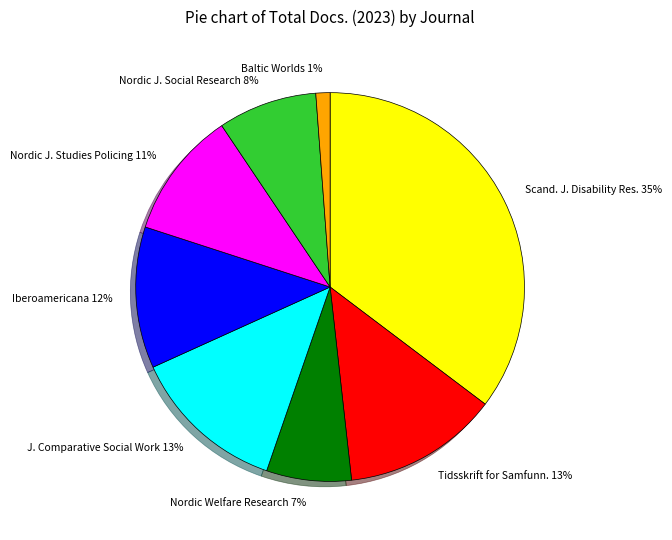

Count the number of slices in the pie.

8